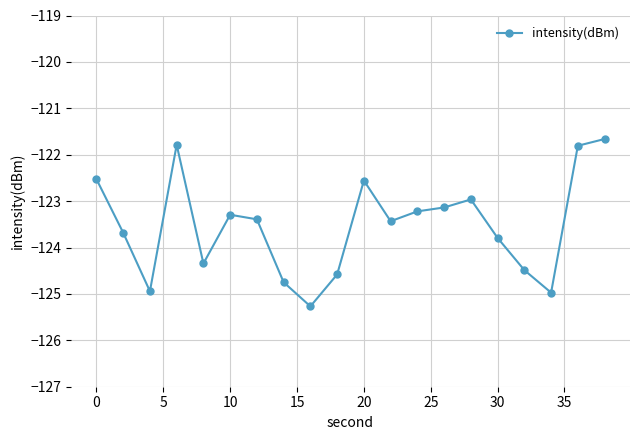

What is the minimum value shown in the chart?

-125.3